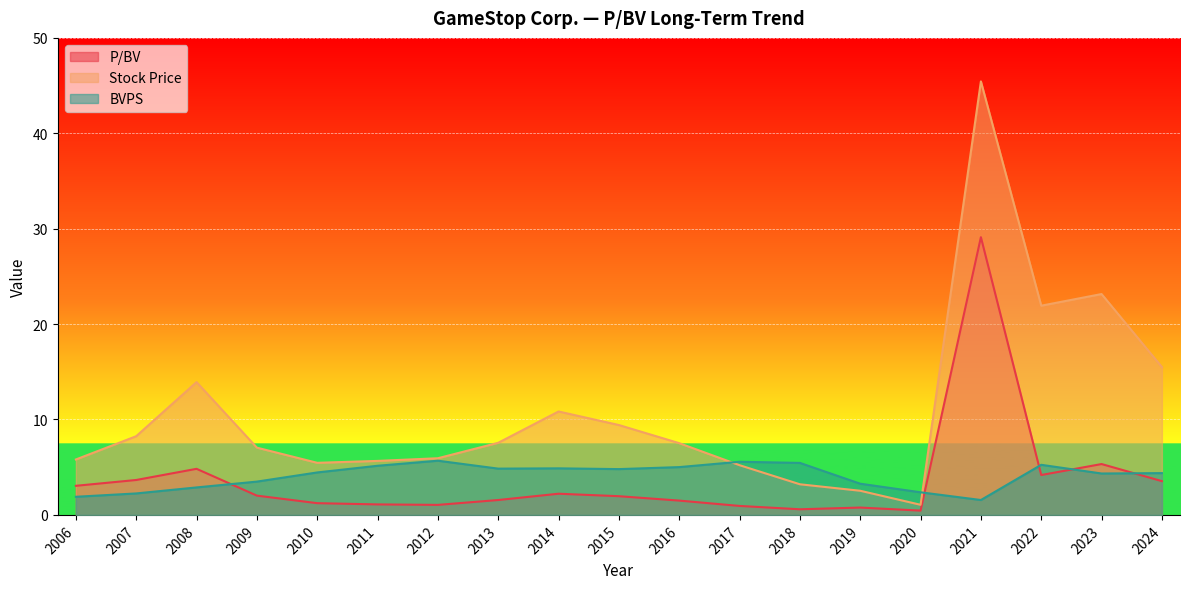

What is the sum of all BVPS values?

77.5